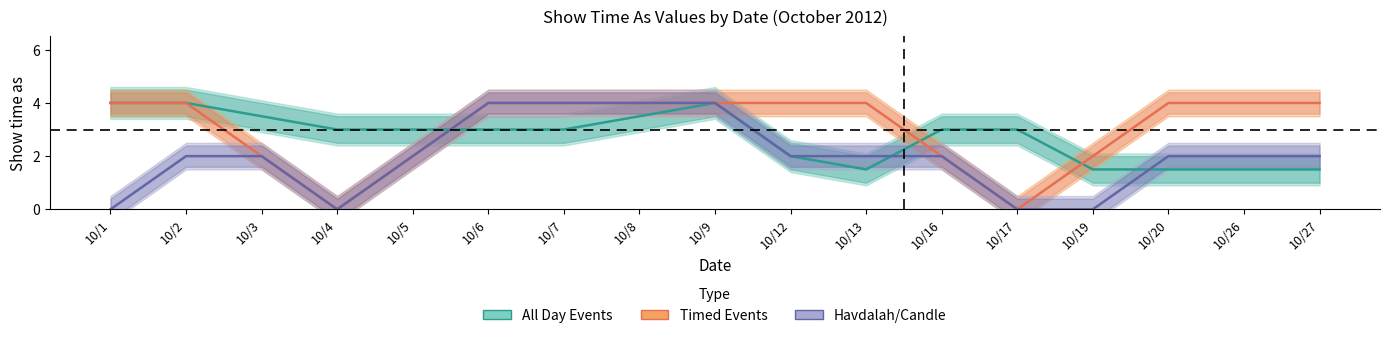

Rank the series at 10/20 from highest to lowest value.

Timed Events, Havdalah/Candle, All Day Events